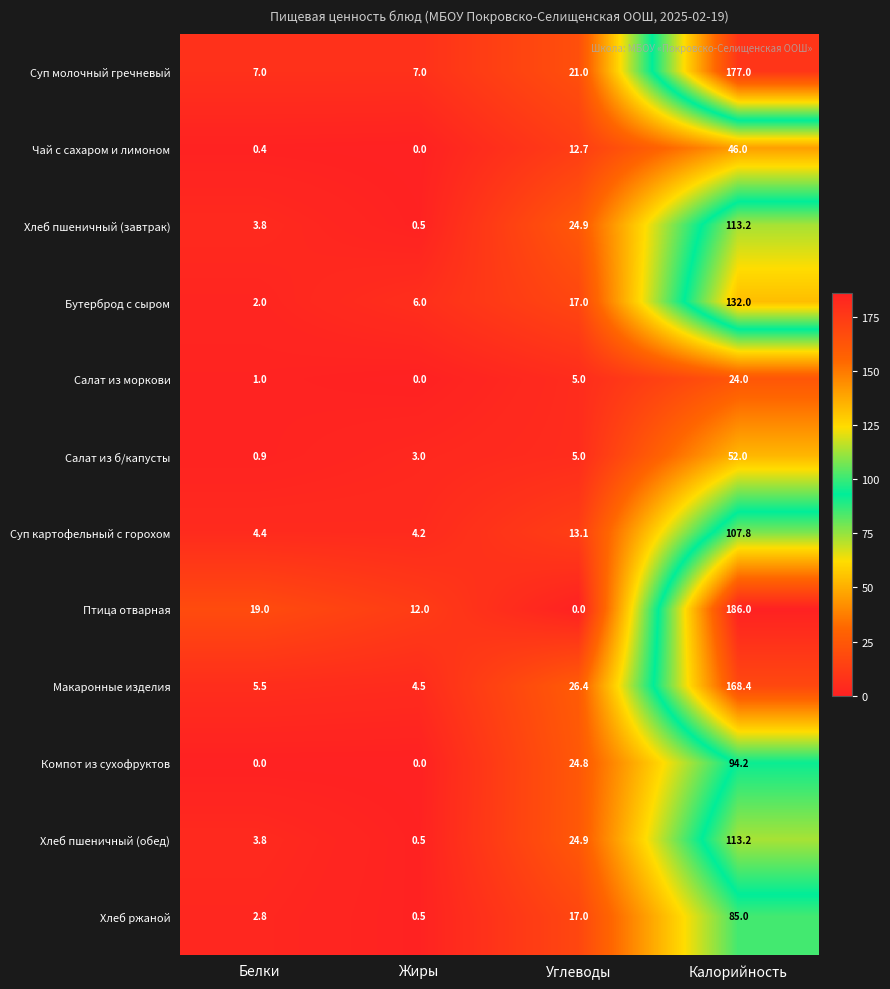

At which label is Суп картофельный с горохом closest to 56?

Углеводы